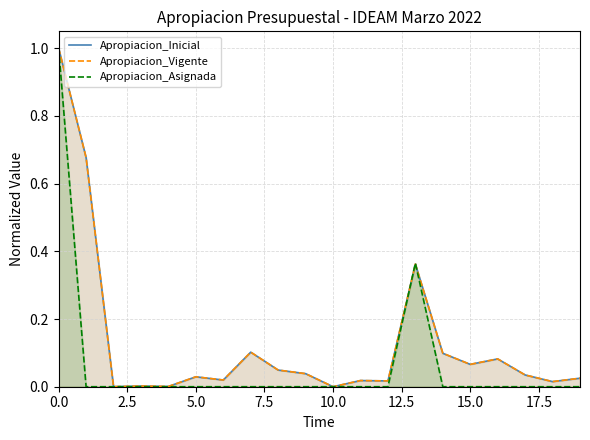

How many intersections are there between Apropiacion_Asignada and Apropiacion_Vigente?

2